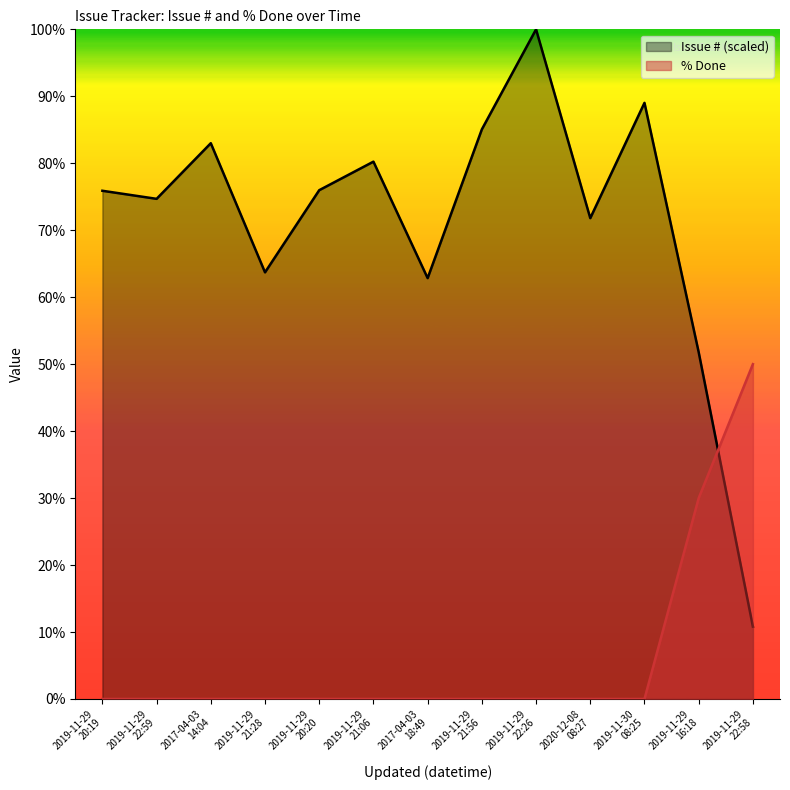

What position from the left is 2019-11-29
20:20?

5